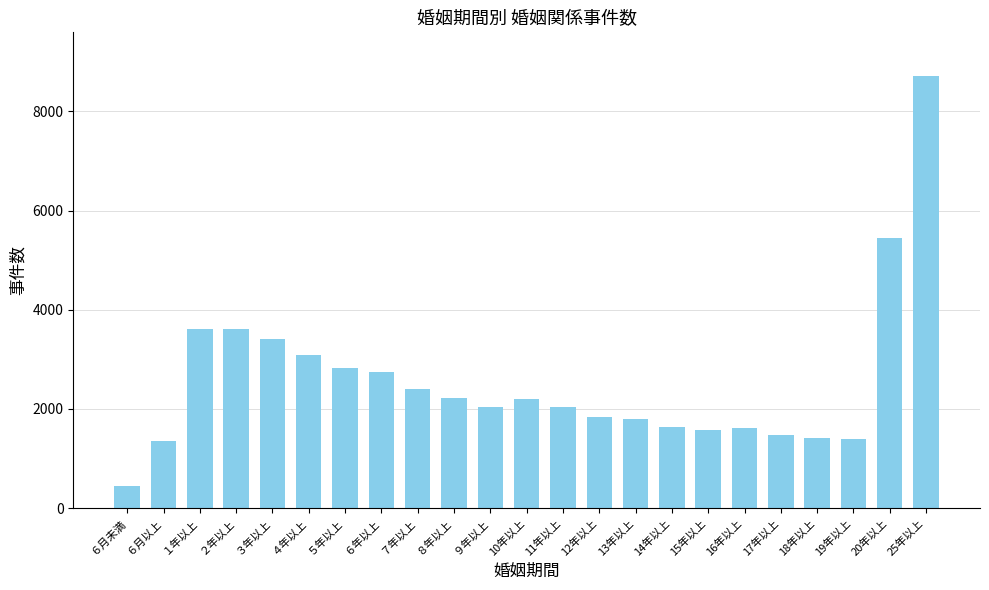

What is the label of the 5th bar from the right?

17年以上